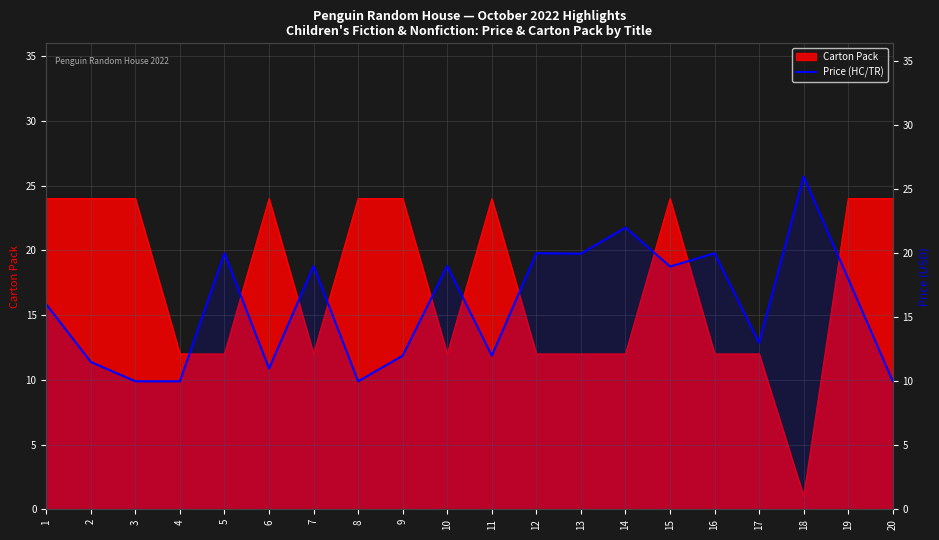

What is the value of the 13th point from the left?

19.9